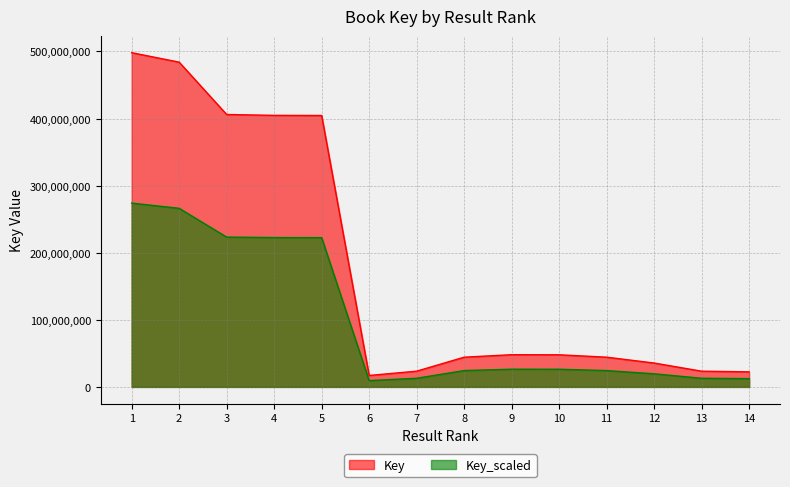

Is it true that the value at 9 is 70911420?

False